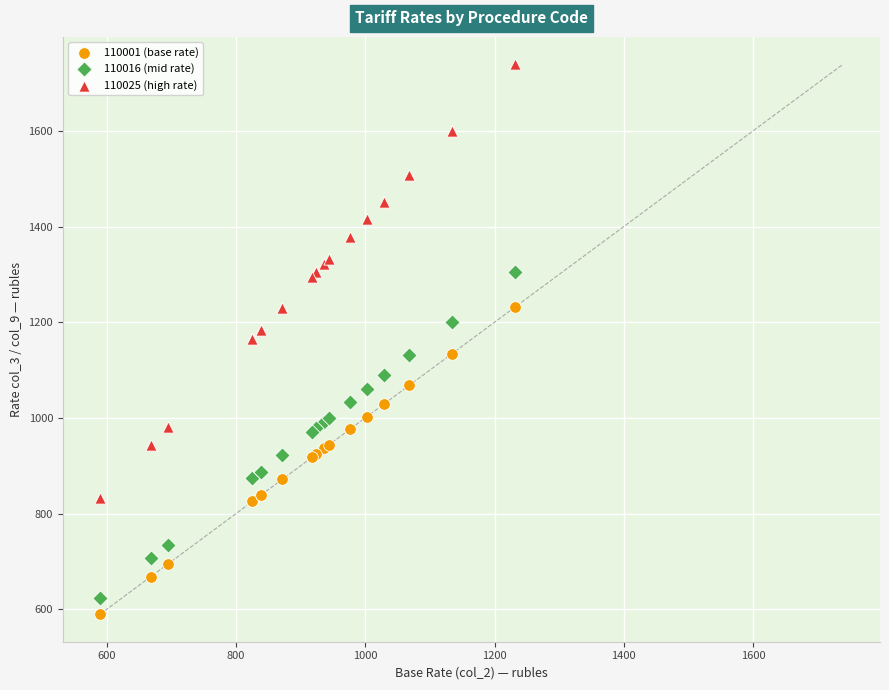

Which series has the largest Y range (max minus min)?

110025 (high rate)